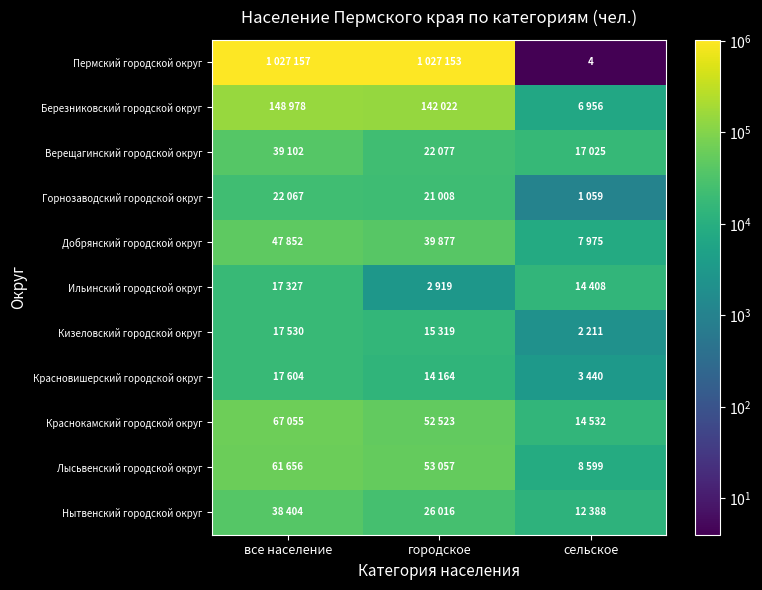

True or false: Пермский городской округ has a value of 2 at сельское.

False